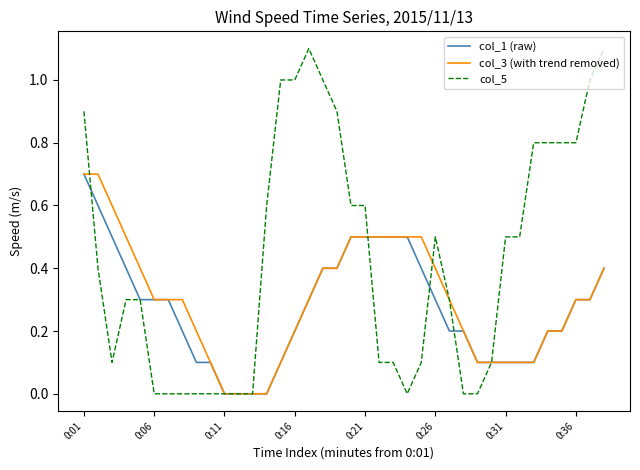

Which series has the largest range (max minus min)?

col_5